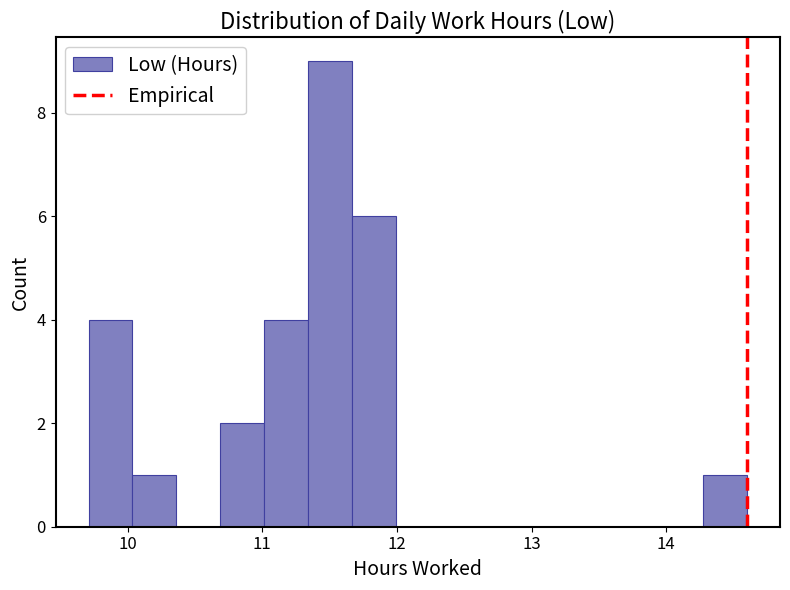

Read against the x-axis, roughly where is the centre of the tallest bar?

11.5